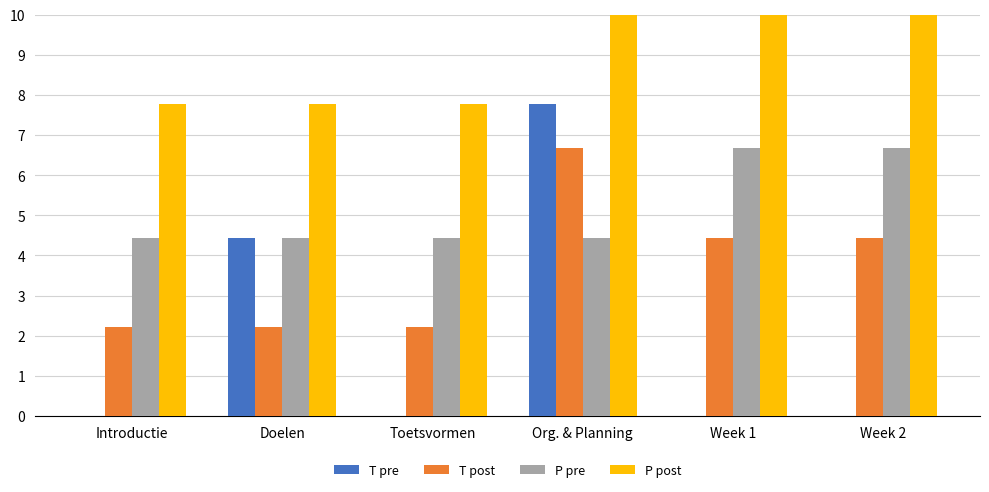

At how many categories does at least one series exceed 5?

6